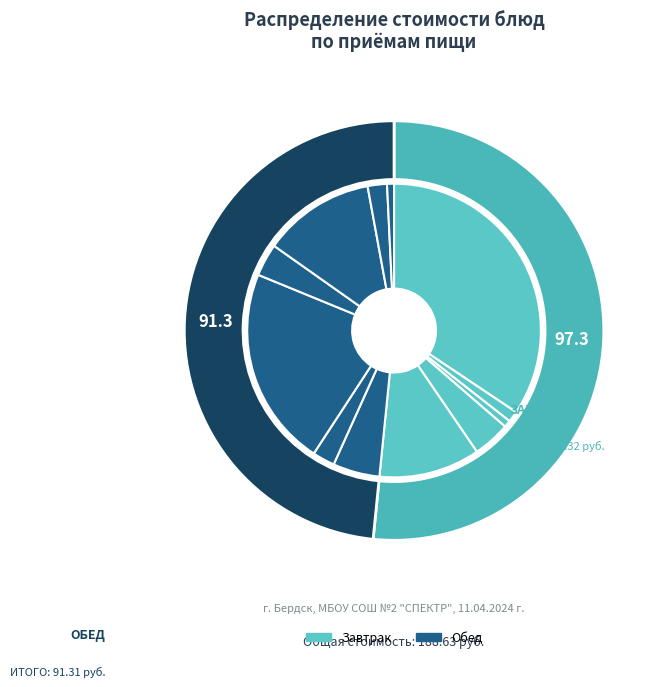

What is the change in value from Запеканка из творога to Каша гречневая?

-58.1